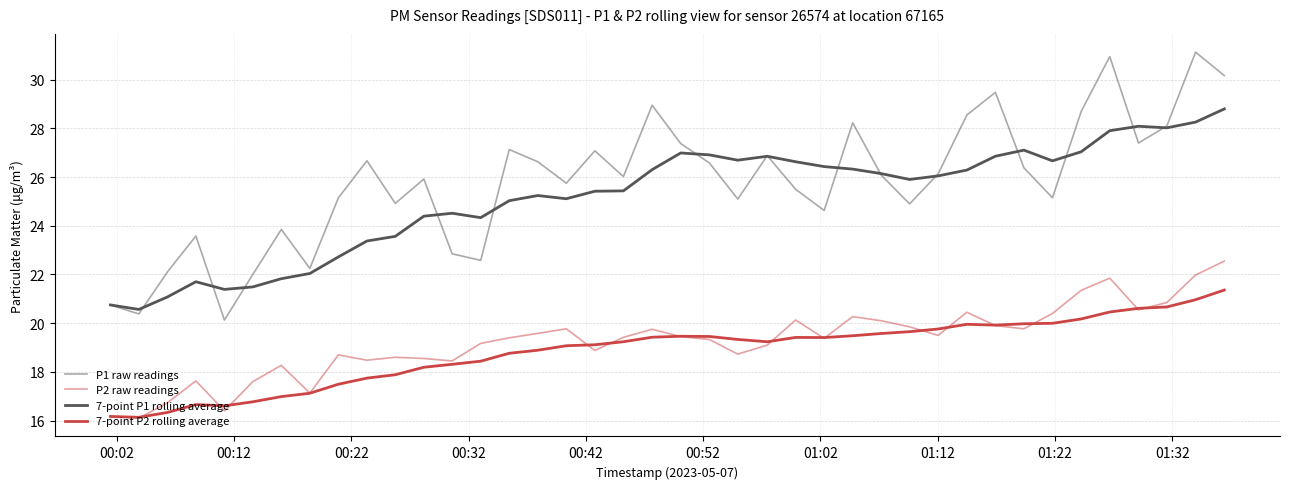

Does the chart display data point markers on the line(s)?

No